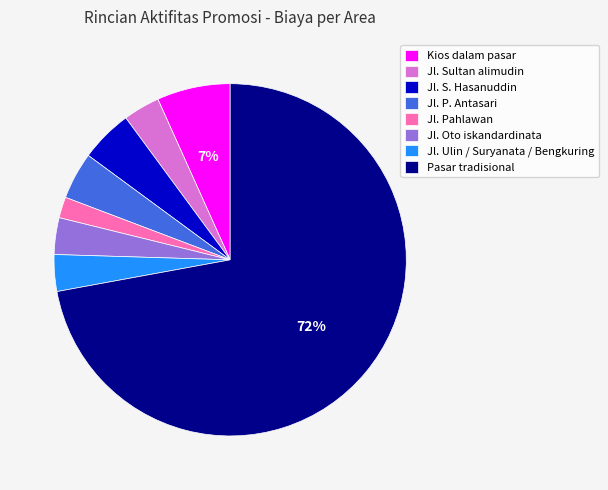

To the nearest percent, what is the average slice percentage?

12%